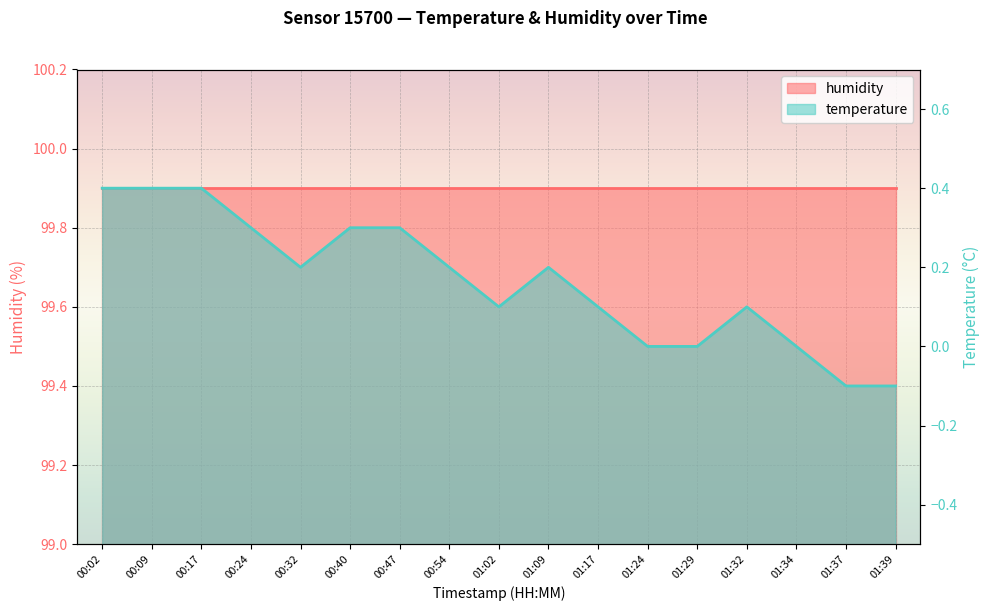

How many values are between 0 and 1?

15